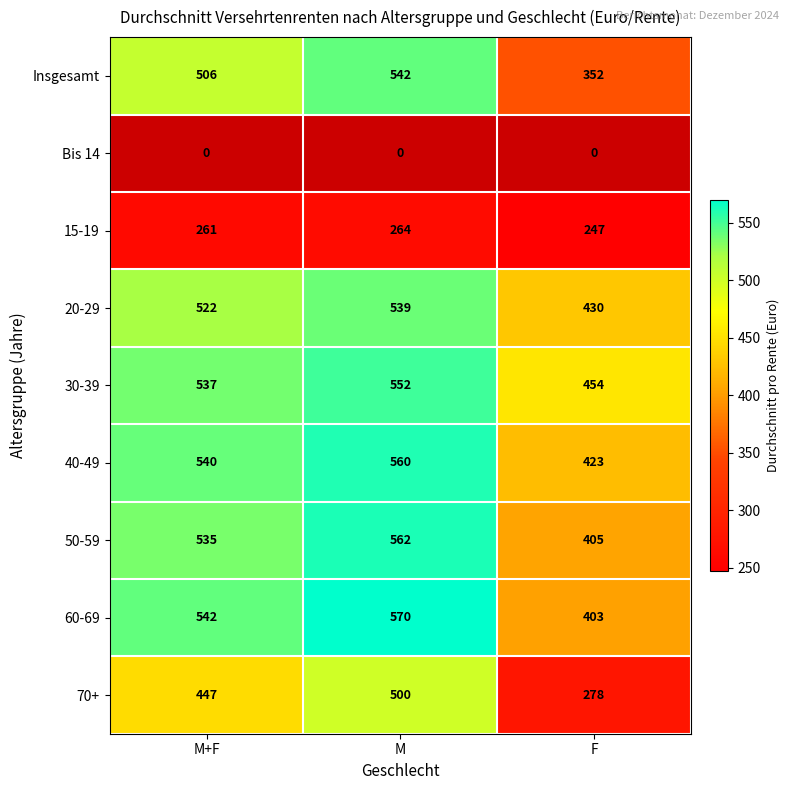

Count the 40-49 values in the range 423 to 560.

3